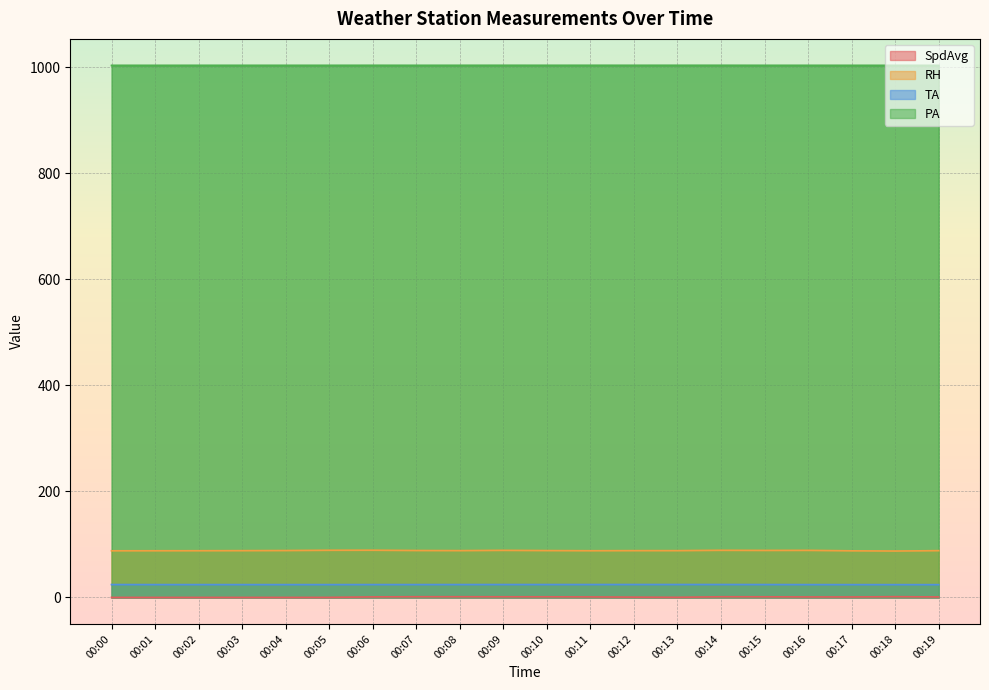

What is the sum of all TA values?

484.4